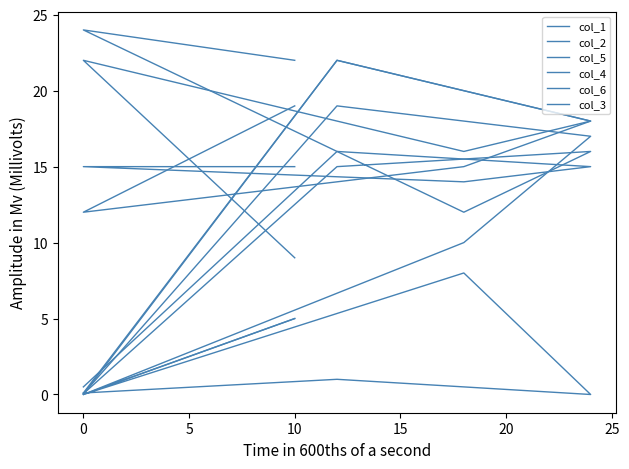

How many values in the col_4 series exceed 18?

2